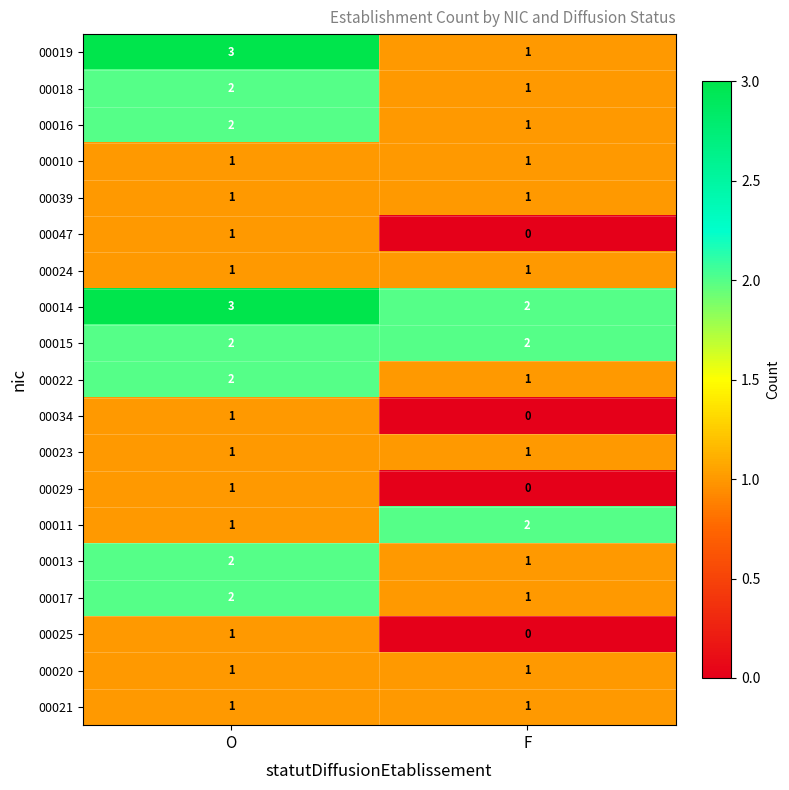

At which category is the sum across all series the highest?

O